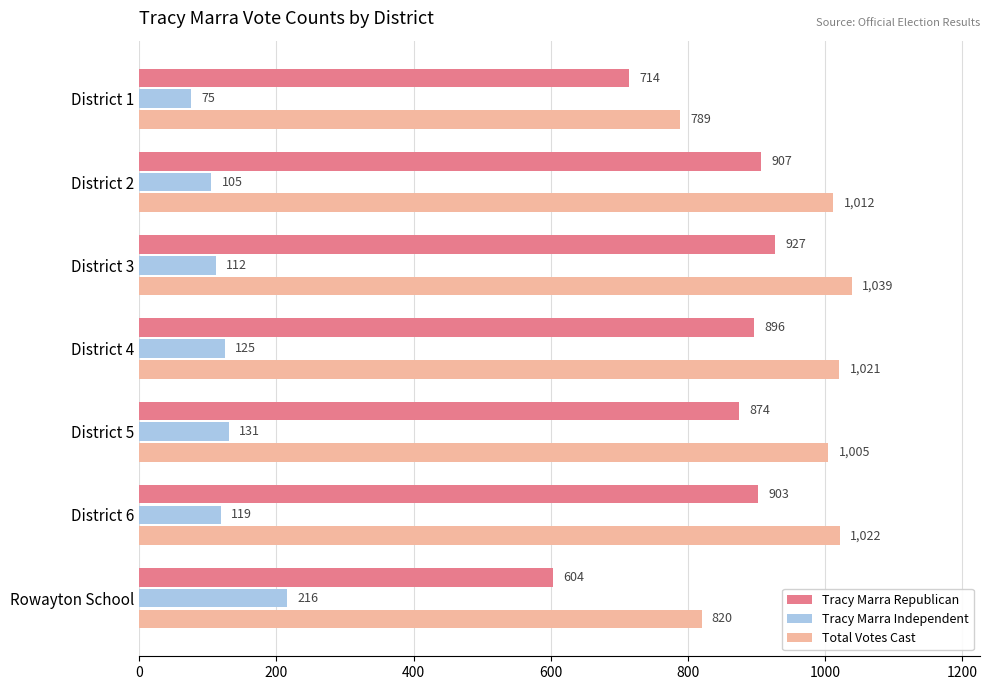

How many values in the Tracy Marra Republican series are below 896?

3